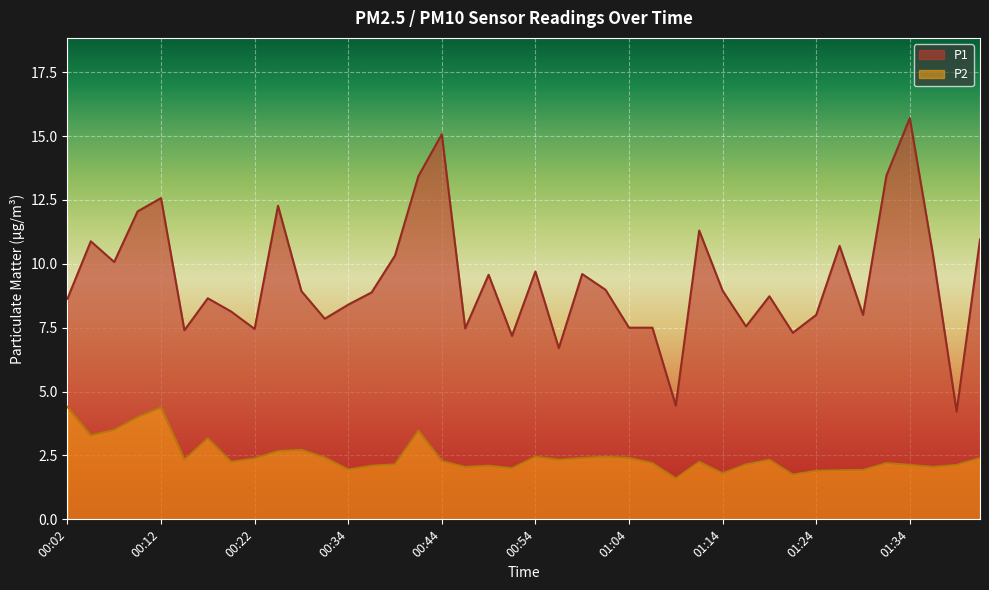

List the labels in order of P1 value, smallest first.

01:39, 01:09, 00:57, 00:52, 01:22, 00:14, 00:22, 00:47, 01:04, 01:07, 01:17, 00:29, 01:24, 01:29, 00:19, 00:34, 00:02, 00:17, 01:19, 00:37, 00:27, 01:14, 01:02, 00:49, 00:59, 00:54, 00:07, 01:37, 00:39, 01:27, 00:04, 01:42, 01:12, 00:09, 00:24, 00:12, 00:42, 01:32, 00:44, 01:34